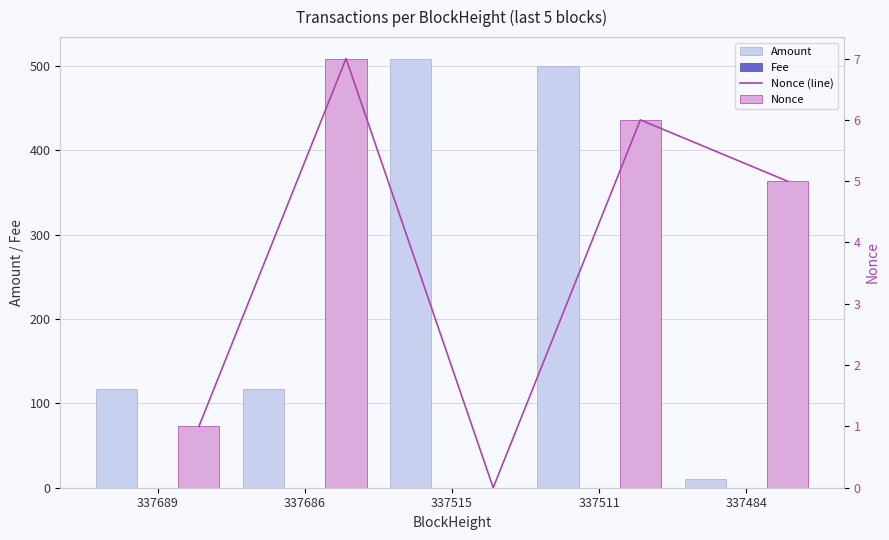

The value of Nonce at 337686 is 7.0. True or false?

True